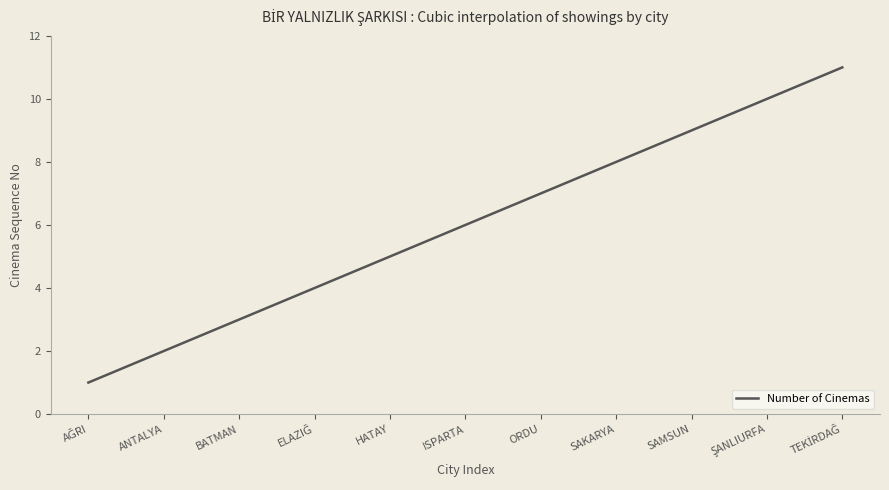

What is the maximum value shown in the chart?

11.0